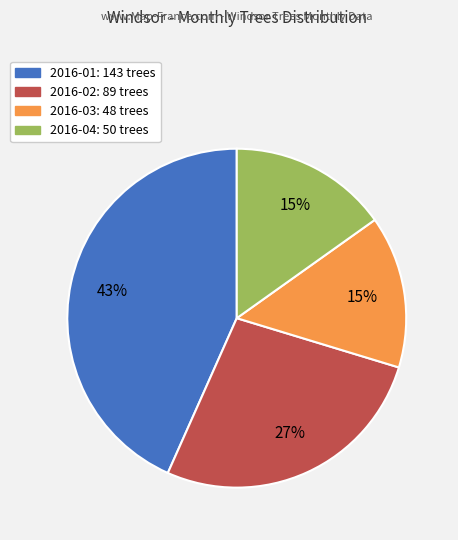

Which slice is the largest?

2016-01